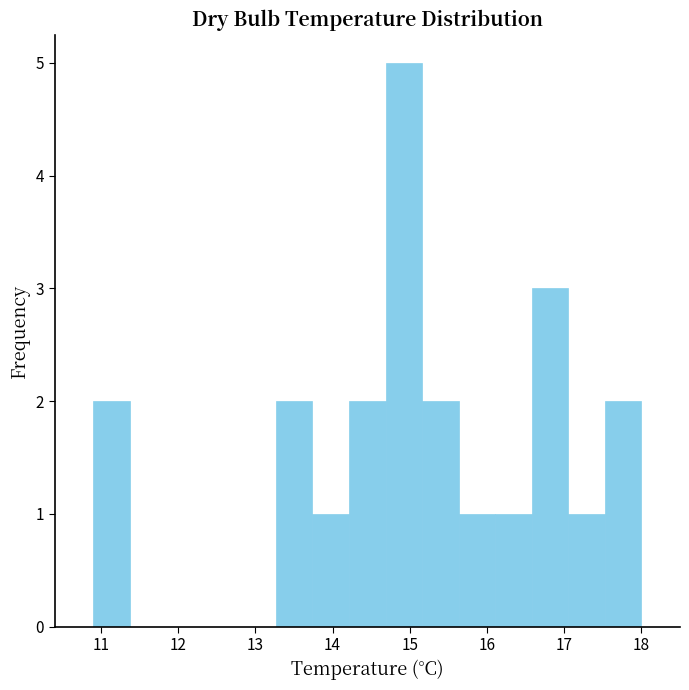

What is the height of the bar covering 16.1 to 16.6 on the x-axis? Neither the bar edges nor the heights are printed on the chart, so give them approximately, as read against the axes.

1